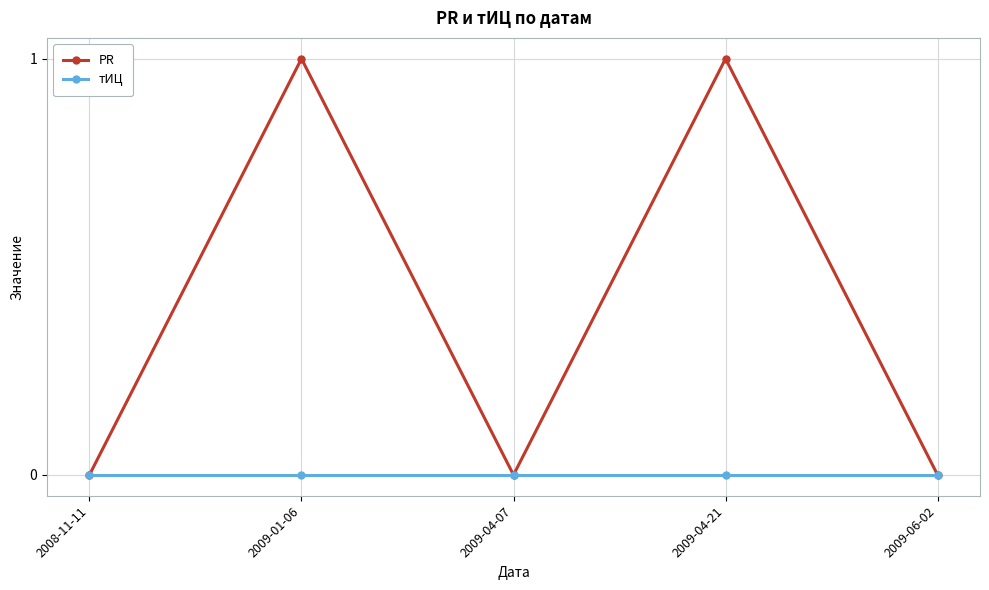

What are all the series names shown in the legend?

PR, тИЦ